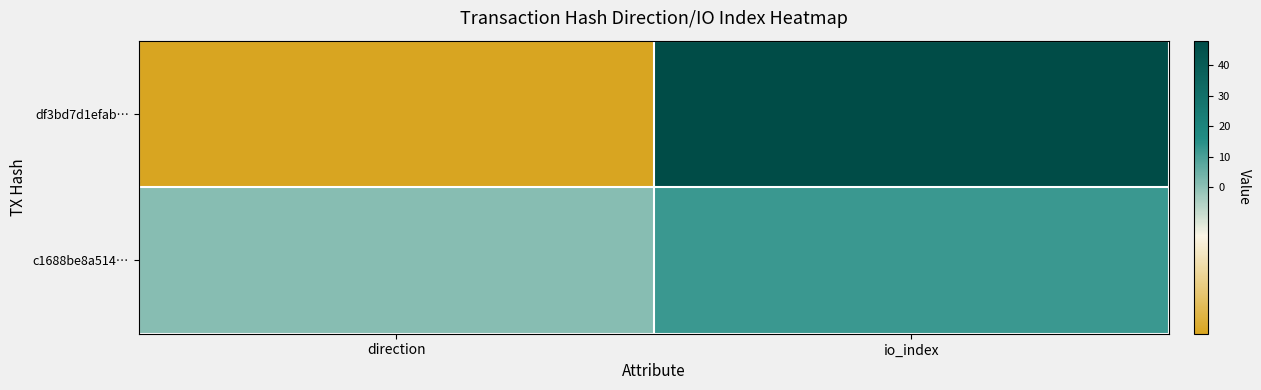

What is the greatest value displayed?

48